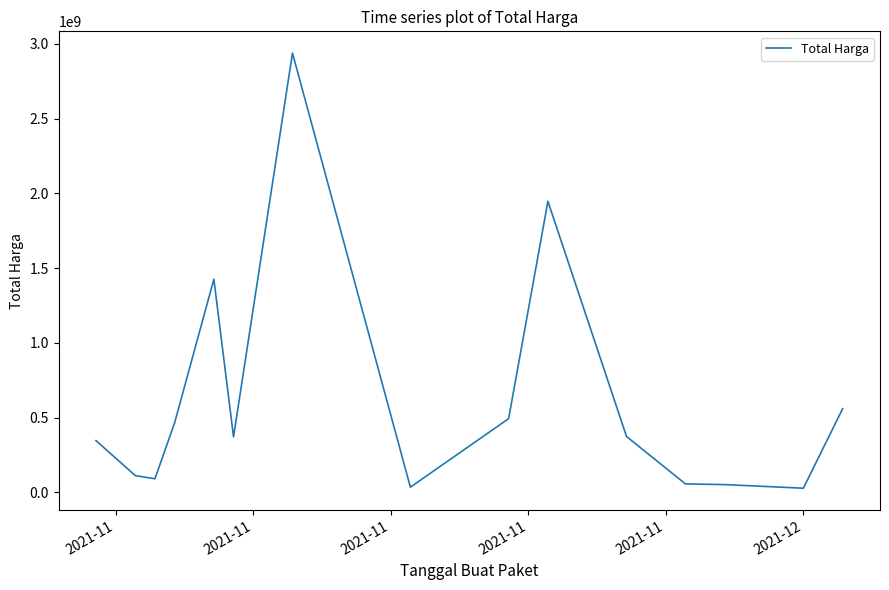

What is the maximum value shown in the chart?

2939003540